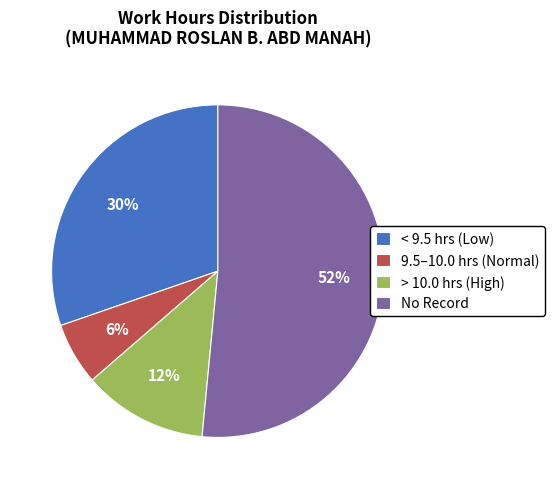

To the nearest percent, what portion does > 10.0 hrs (High) represent?

12%